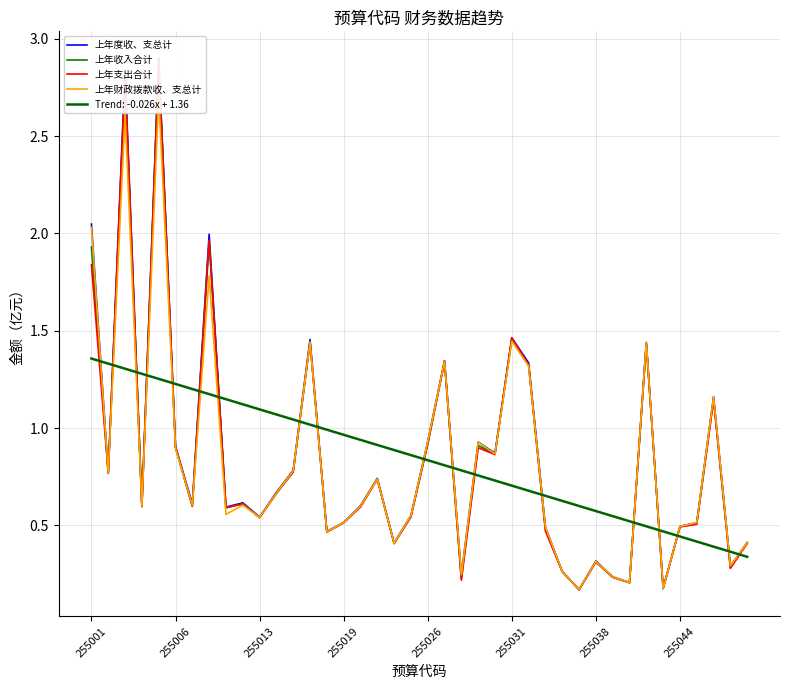

How many lines are shown in the chart?

4